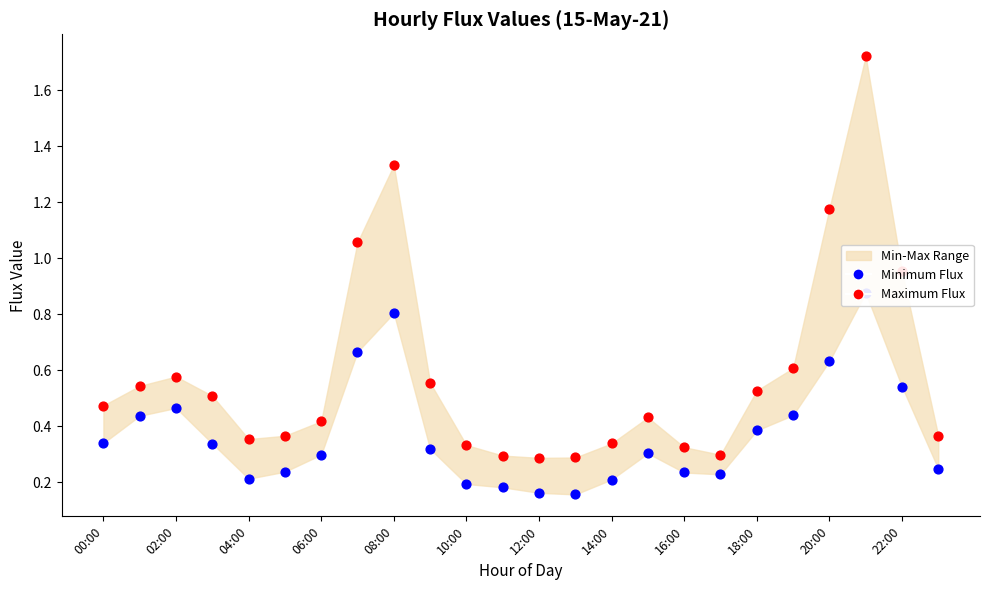

Is the value of Minimum Flux at 06:00 greater than the value of Maximum Flux at 10:00?

No